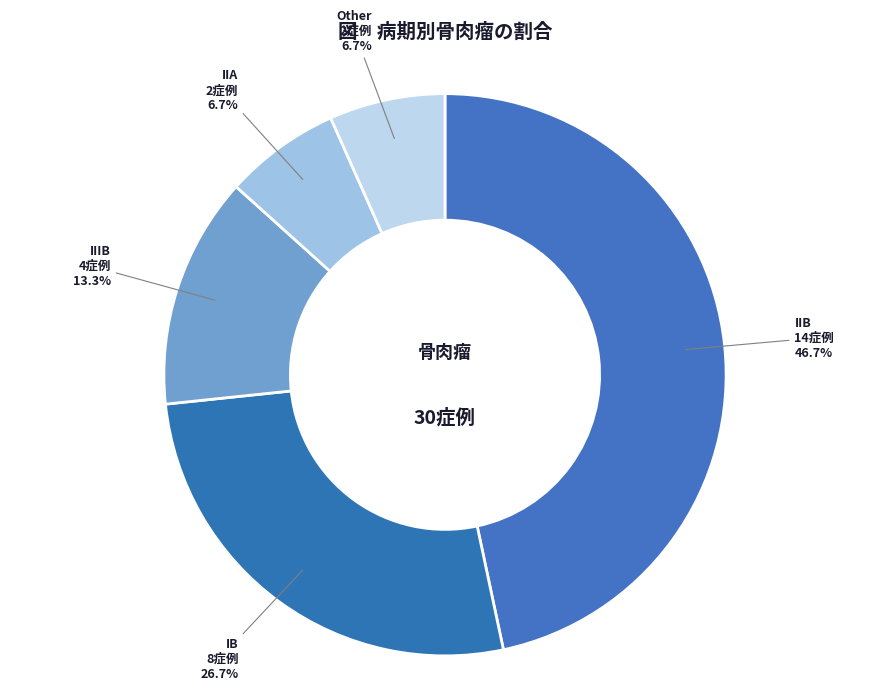

Count the number of slices in the pie.

5